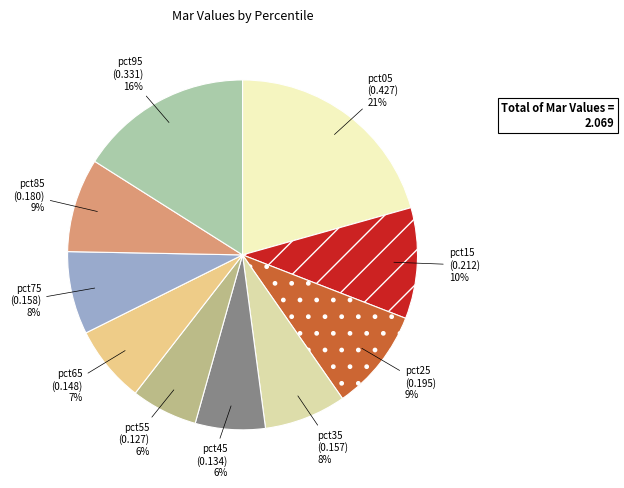

To the nearest percent, what percentage of the pie is pct95?

16%